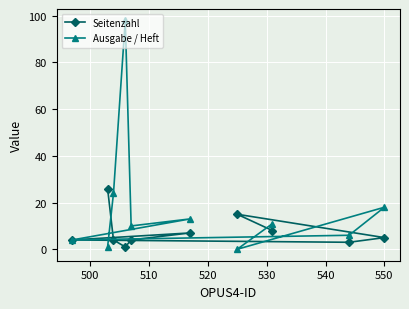

What is the maximum value shown in the chart?

98